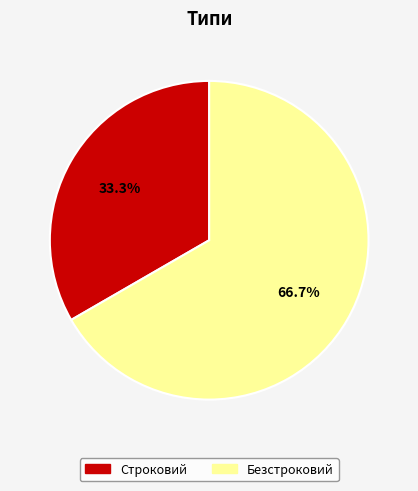

Is the sum of Строковий and Безстроковий greater than half?

Yes